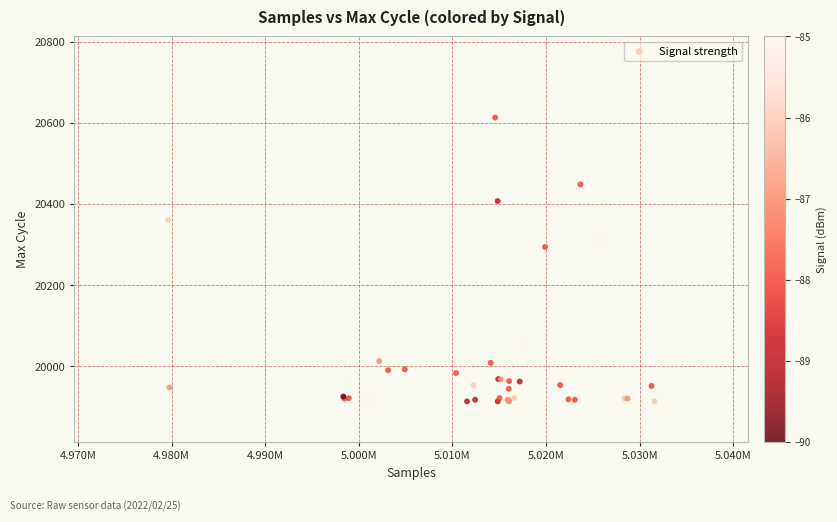

What Y value in the scatter plot is closest to 20263?

20294